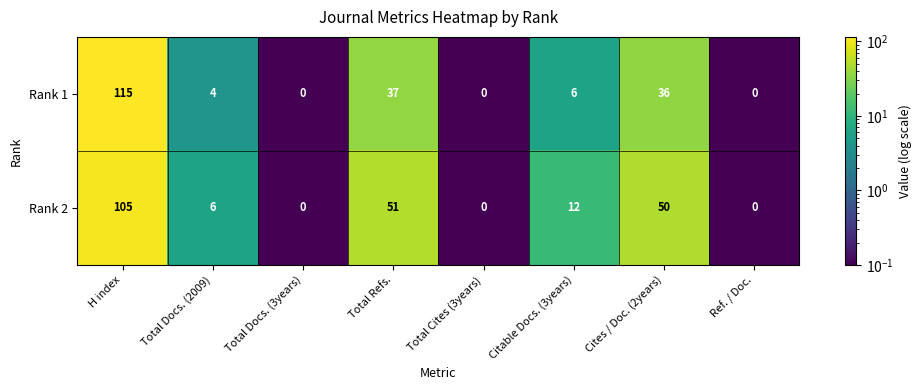

At which label does Rank 2 reach its peak?

H index